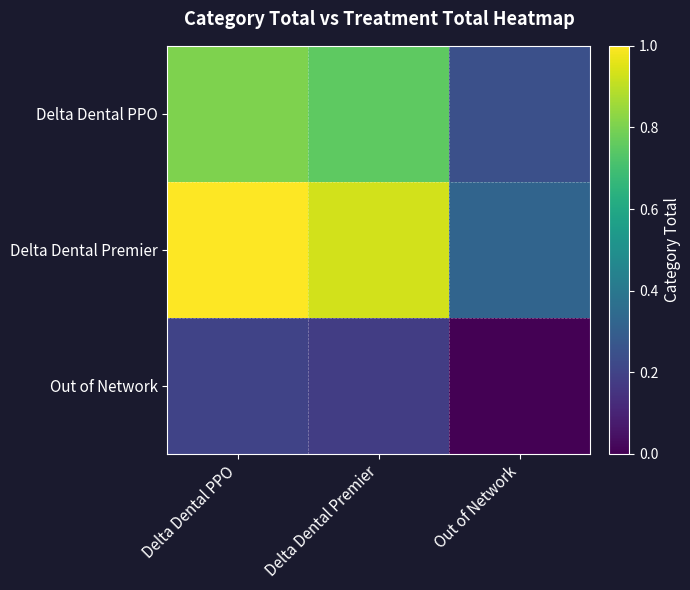

Reading left to right, list all the values displayed in this chart.

Delta Dental PPO: Delta Dental PPO=0.8	Delta Dental Premier=0.8	Out of Network=0.2
Delta Dental Premier: Delta Dental PPO=1.0	Delta Dental Premier=0.9	Out of Network=0.3
Out of Network: Delta Dental PPO=0.2	Delta Dental Premier=0.2	Out of Network=0.0